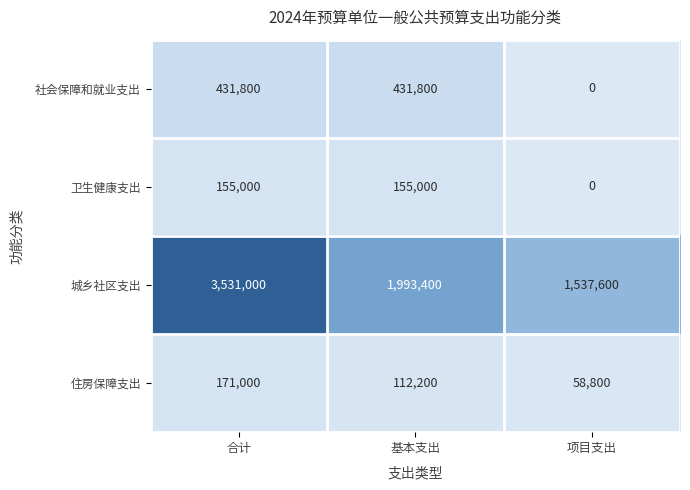

At which label does 城乡社区支出 first exceed 1993400?

合计